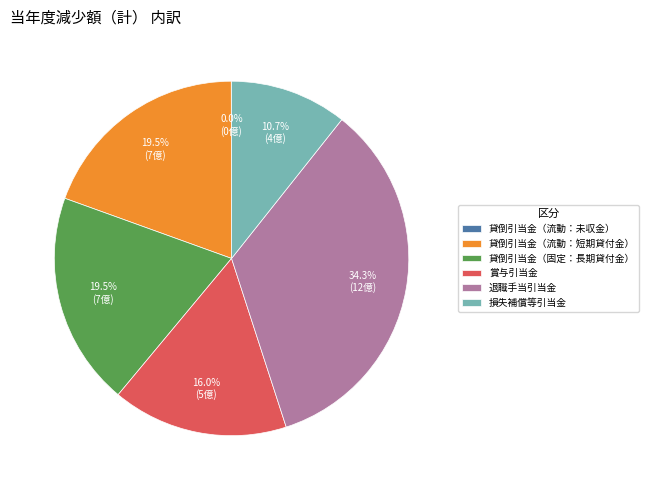

What is the ratio of the value at 退職手当引当金 to the value at 貸倒引当金（流動：短期貸付金）?

1.8